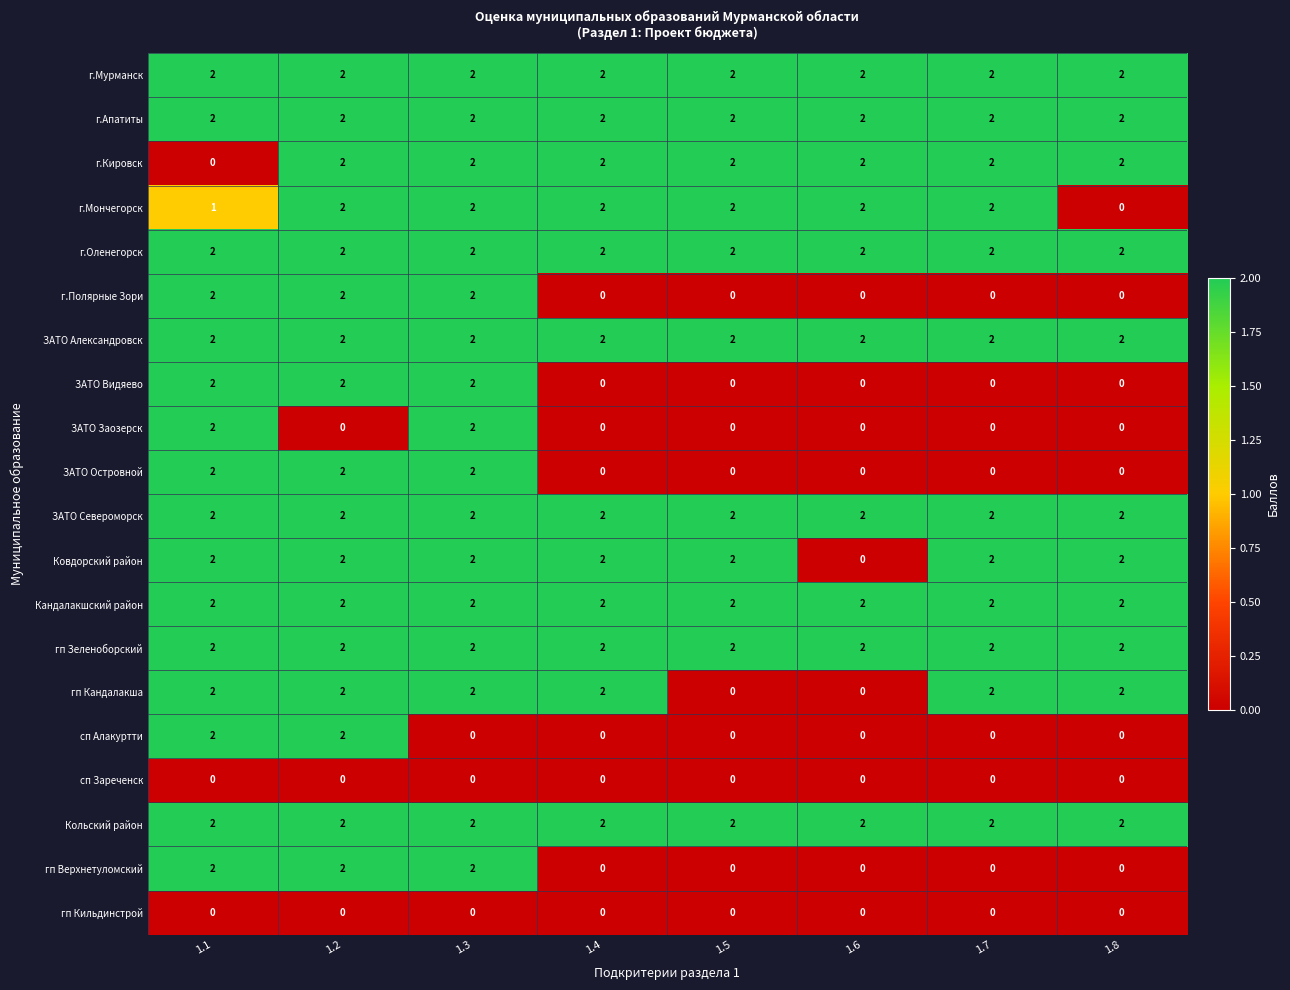

What is the total value across all series at 1.7?

24